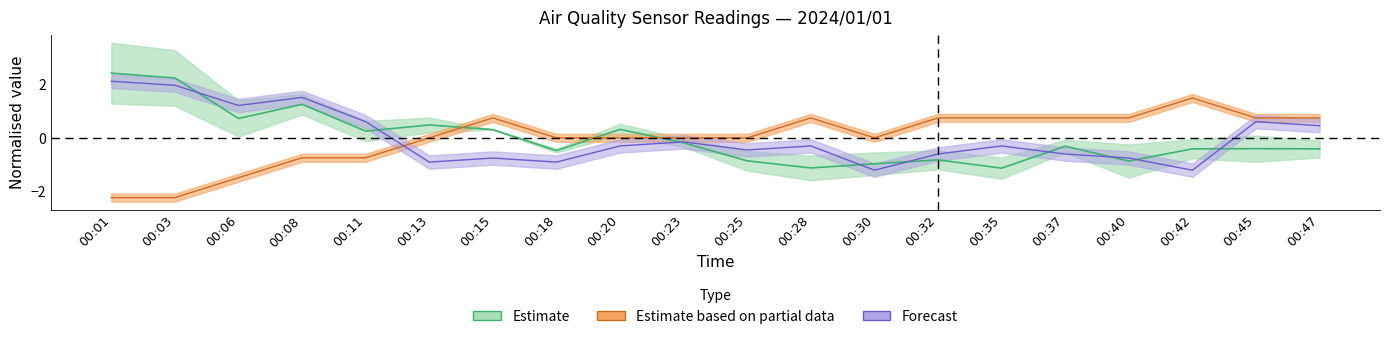

At which category does the chart reach its peak across all series?

00:01